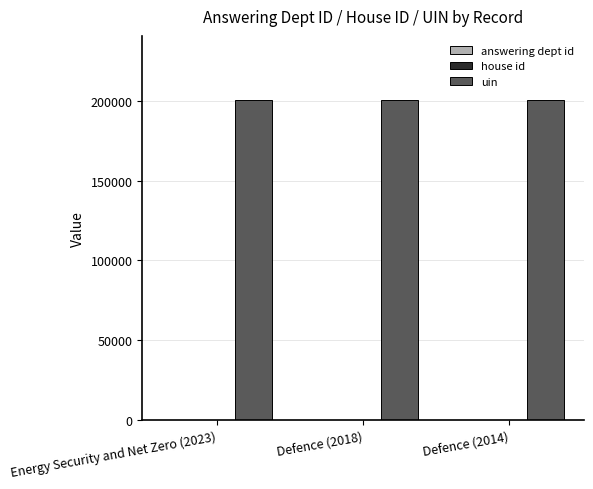

What is the total value across all series at Defence (2018)?

200596